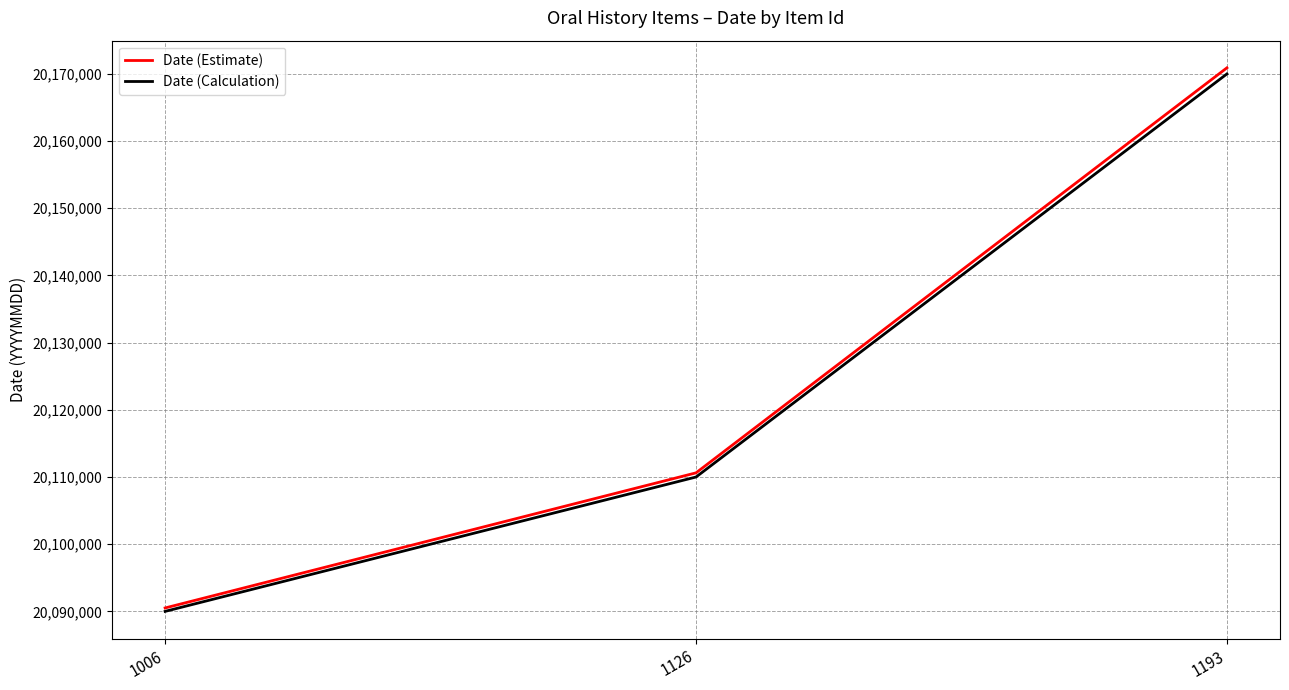

What is the average value of the Date (Estimate) series?

20124011